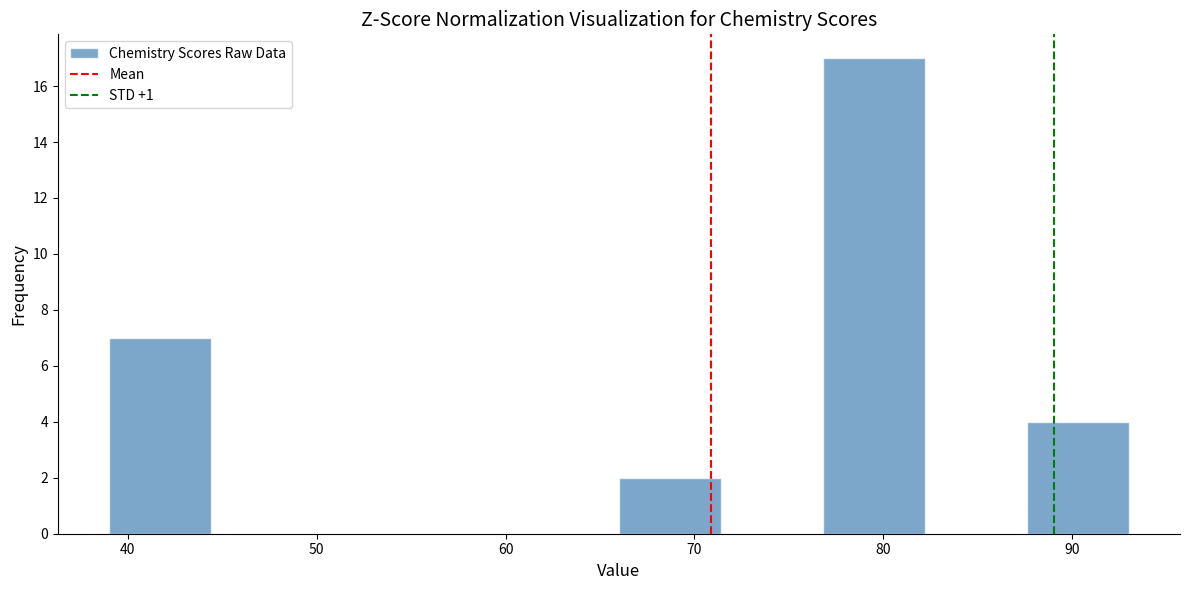

Reading left to right, list every bar in this chart as the range it spans on the x-axis followed by its height. Neither the bar edges nor the heights are printed on the chart, so give them approximately, as read against the axes.

39.0 to 44.4: 7
44.4 to 49.8: 0
49.8 to 55.2: 0
55.2 to 60.6: 0
60.6 to 66.0: 0
66.0 to 71.4: 2
71.4 to 76.8: 0
76.8 to 82.2: 17
82.2 to 87.6: 0
87.6 to 93.0: 4